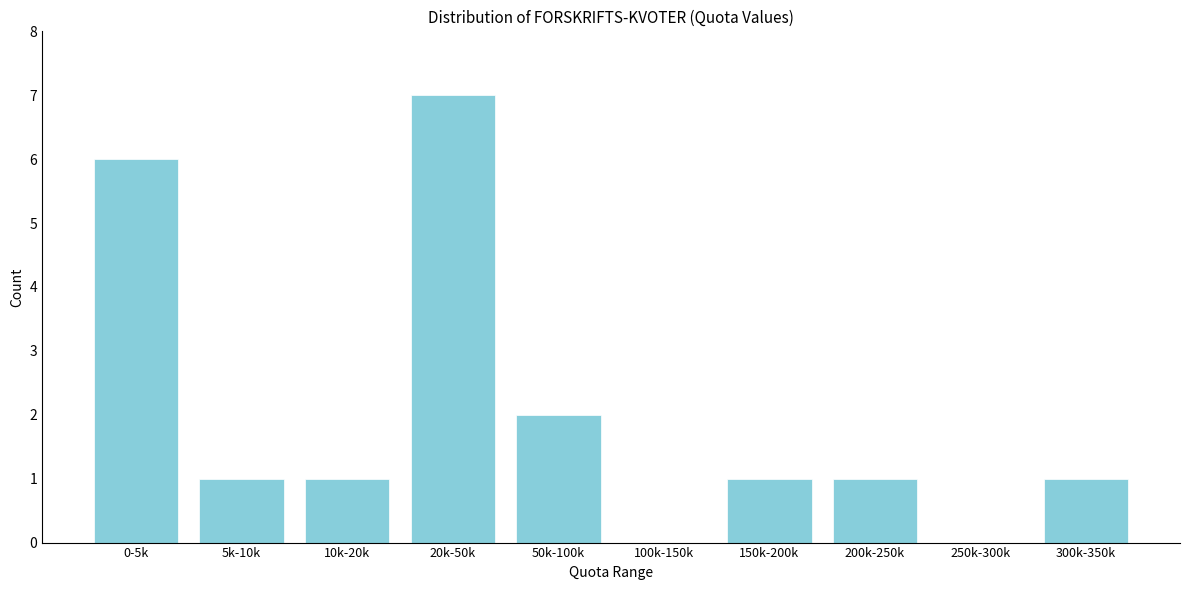

Reading left to right, extract all data points from this chart.

0-5k=6	5k-10k=1	10k-20k=1	20k-50k=7	50k-100k=2	100k-150k=0	150k-200k=1	200k-250k=1	250k-300k=0	300k-350k=1